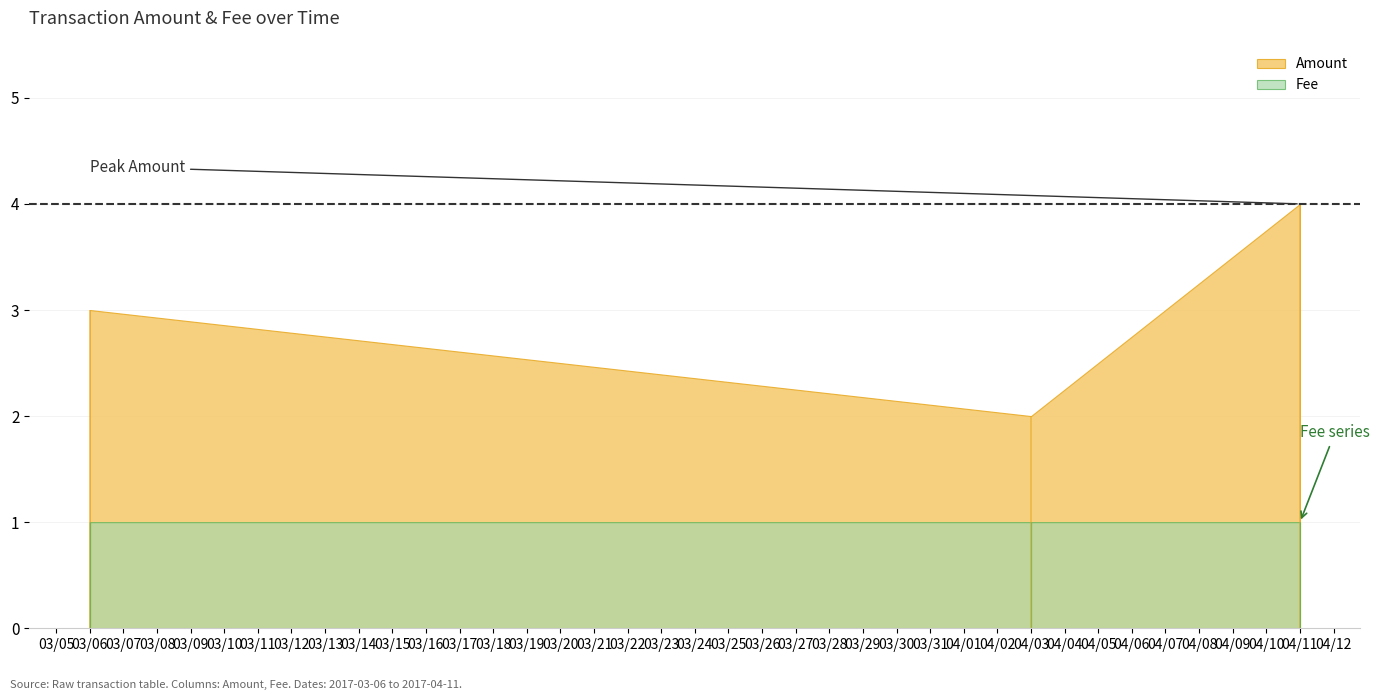

What is the highest value of the Amount series?

4.0